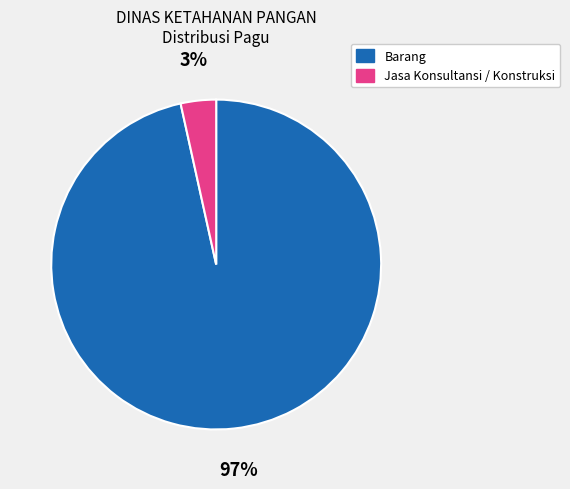

Is there any slice that represents more than half of the pie?

Yes